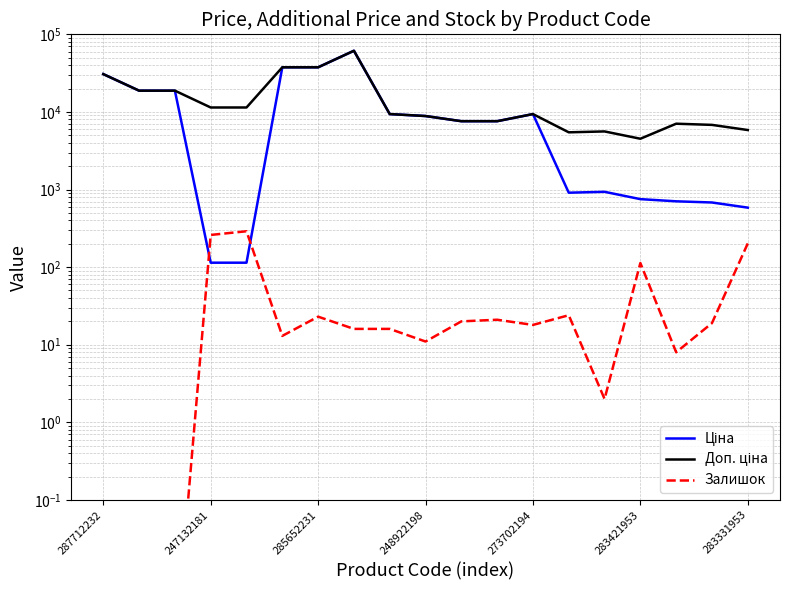

The Доп. ціна series shows 61434.3 at 7. True or false?

True